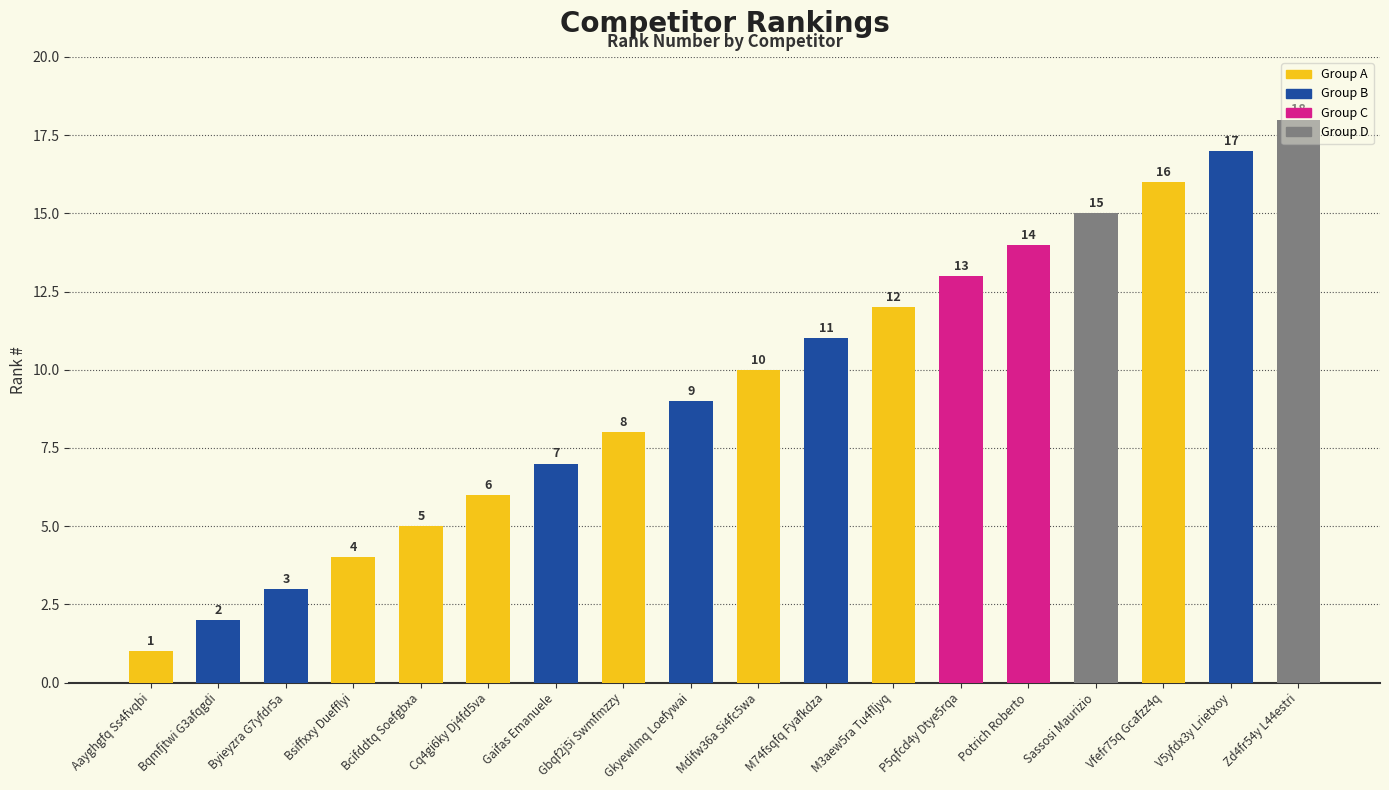

At which label is the value closest to 9?

Gkyewlmq Loefywai